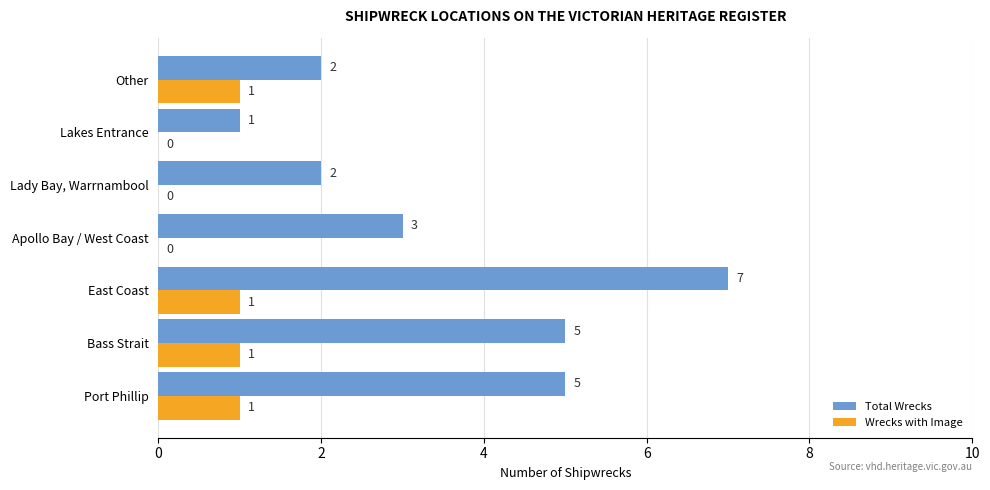

Which series changed the most between East Coast and Apollo Bay / West Coast?

Total Wrecks